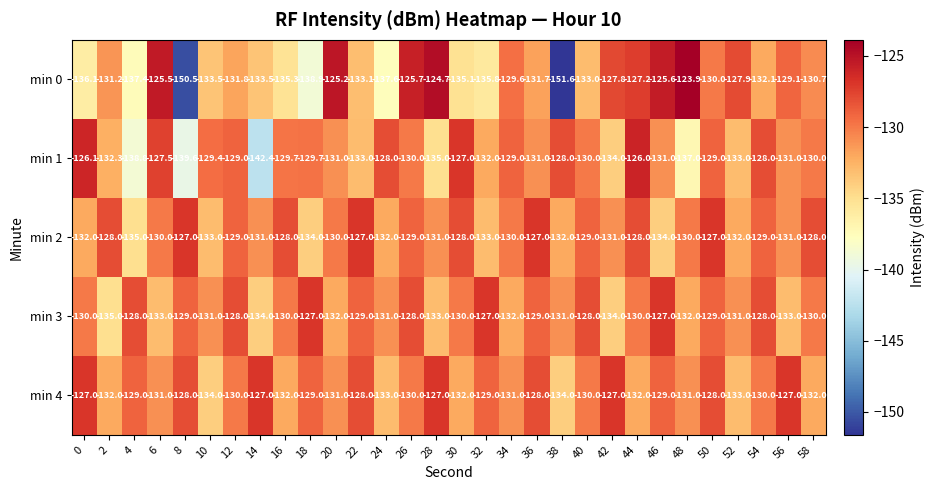

What is the sum of the min 2 values at 0 and 26?

-261.0